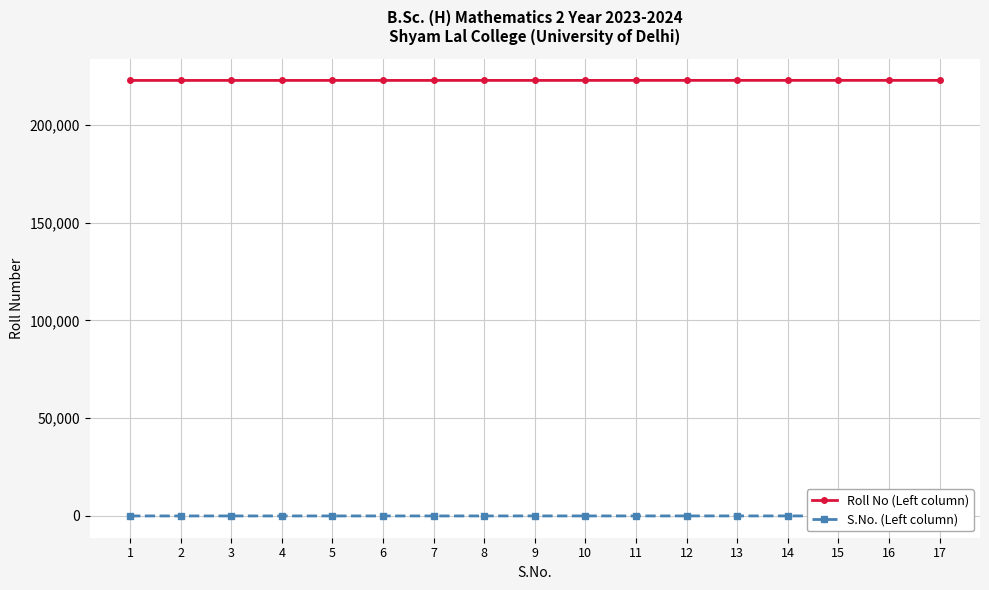

Which has a higher value, 12 or 17?

17